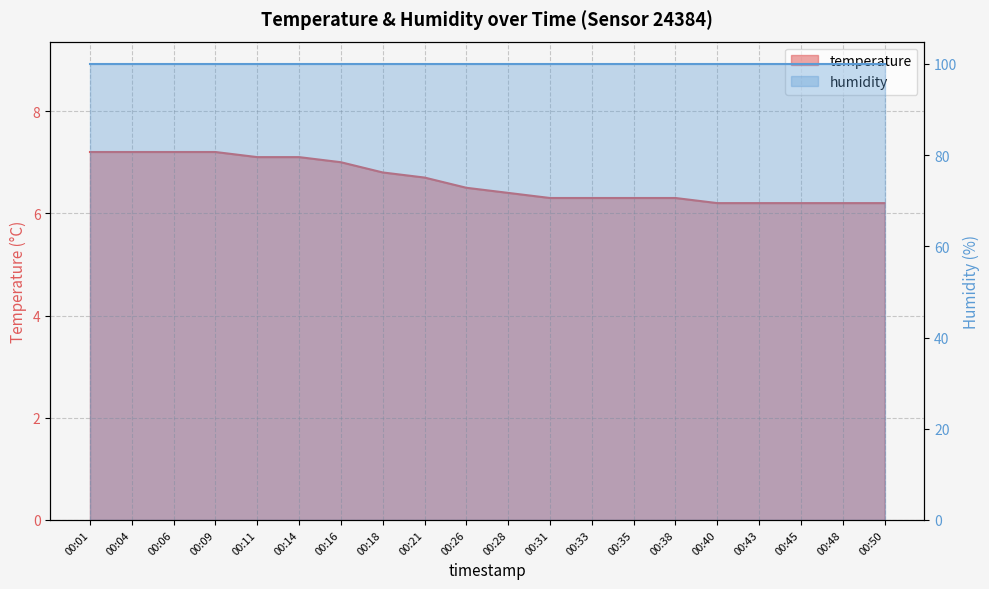

What is the sum of the values at 00:50 and 00:35?

12.5